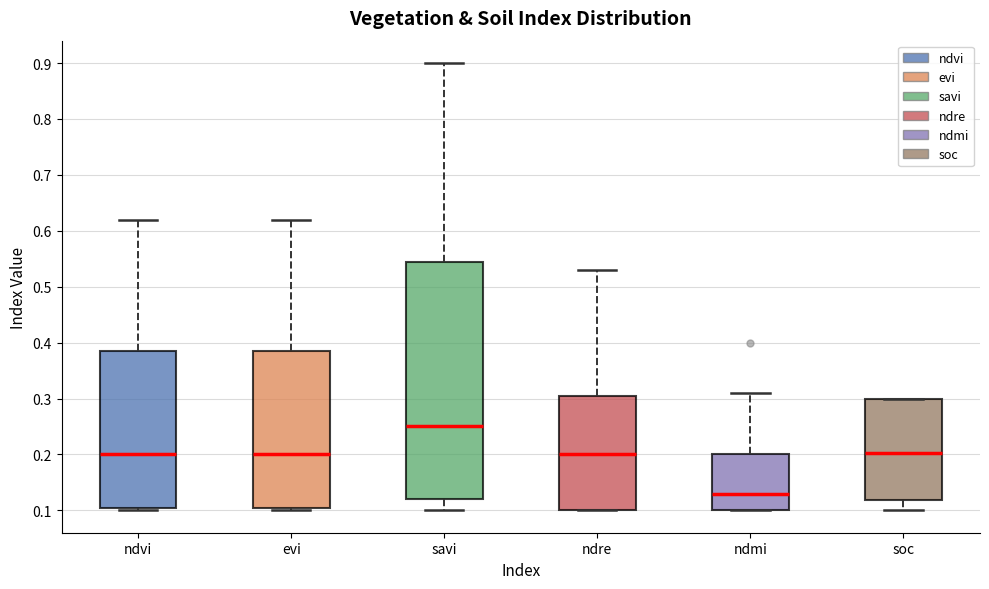

Reading left to right, transcribe this box plot: for each box, give where its median line is, the range the box spans, and where its two whiskers end, as read against the y-axis. The values are not printed on the chart, so give them approximately, as read against the axis.

ndvi: median 0.20, box 0.11 to 0.39, whiskers 0.10 to 0.62
evi: median 0.20, box 0.11 to 0.39, whiskers 0.10 to 0.62
savi: median 0.25, box 0.12 to 0.55, whiskers 0.10 to 0.90
ndre: median 0.20, box 0.10 to 0.31, whiskers 0.10 to 0.53
ndmi: median 0.13, box 0.10 to 0.20, whiskers 0.10 to 0.31
soc: median 0.20, box 0.12 to 0.30, whiskers 0.10 to 0.30